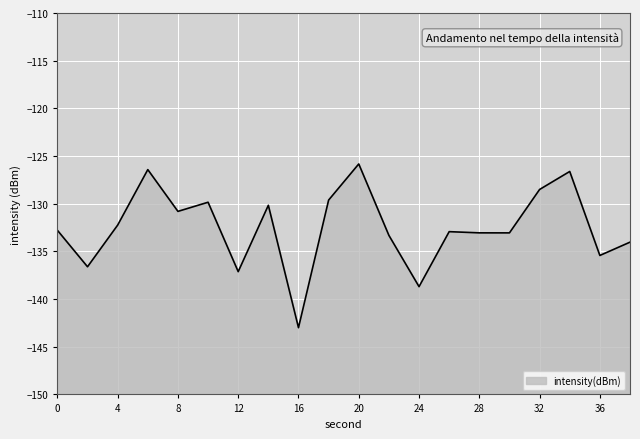

How many categories are shown in the chart?

20